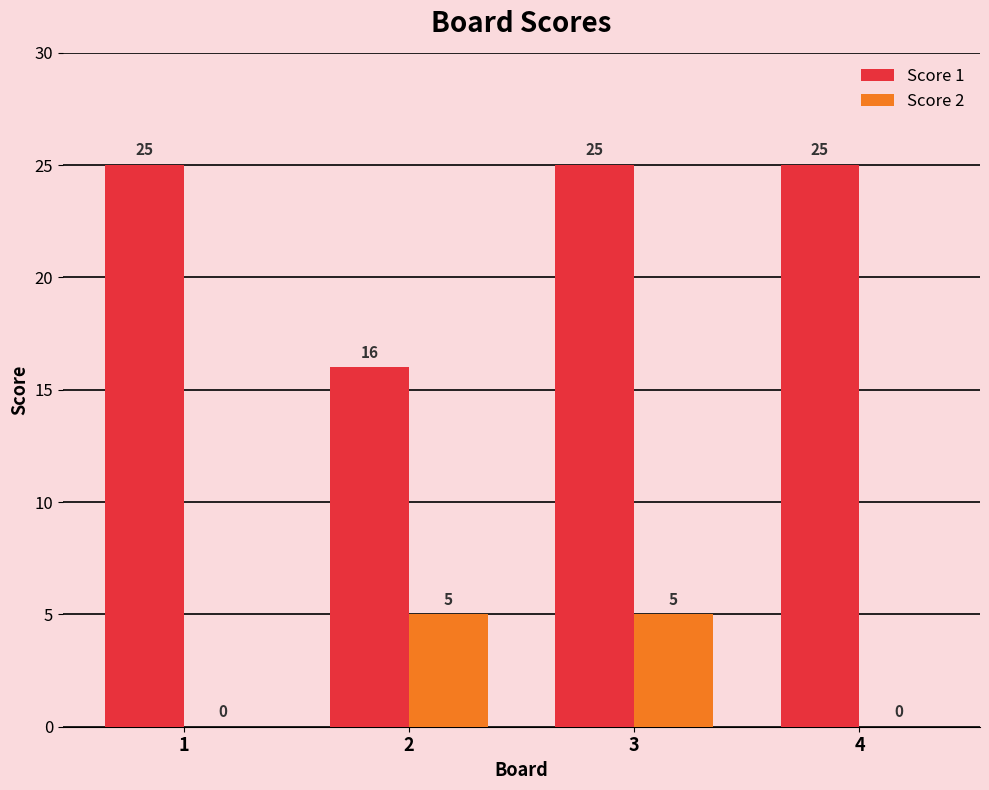

Is it true that Score 2 equals 5 at 2?

True